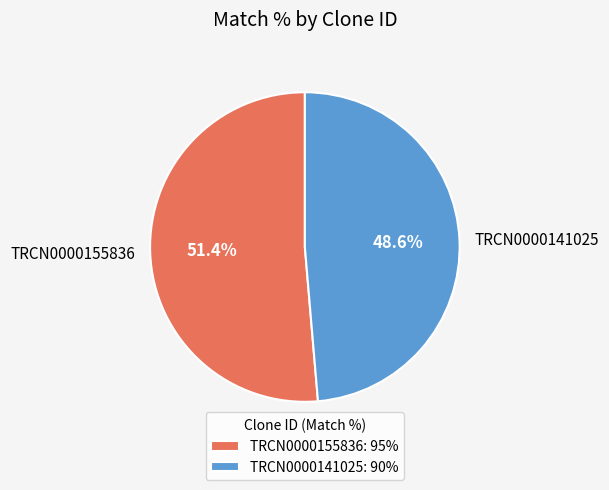

How many slices are in this pie chart?

2